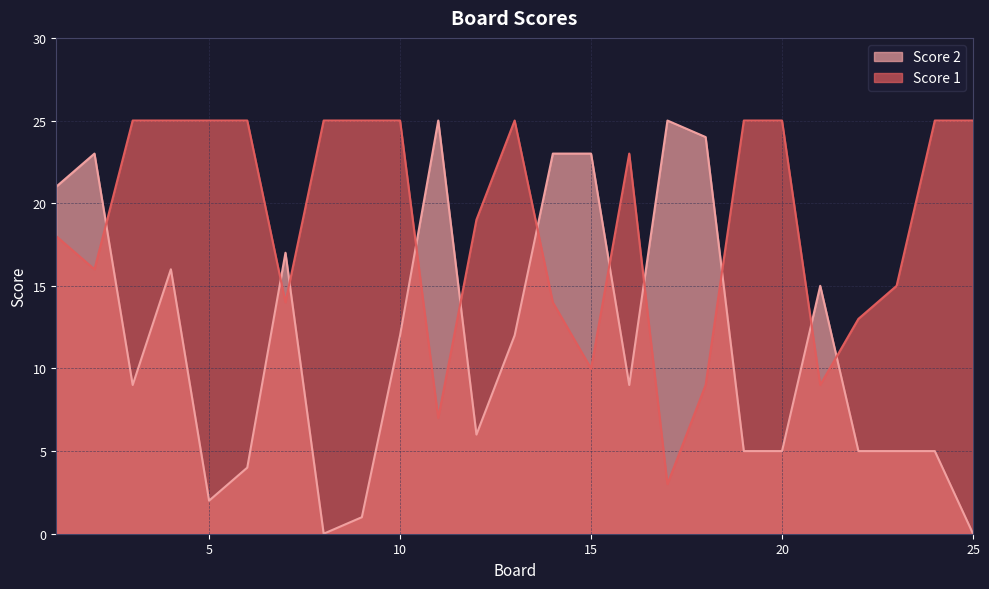

What is the sum of all Score 1 values?

470